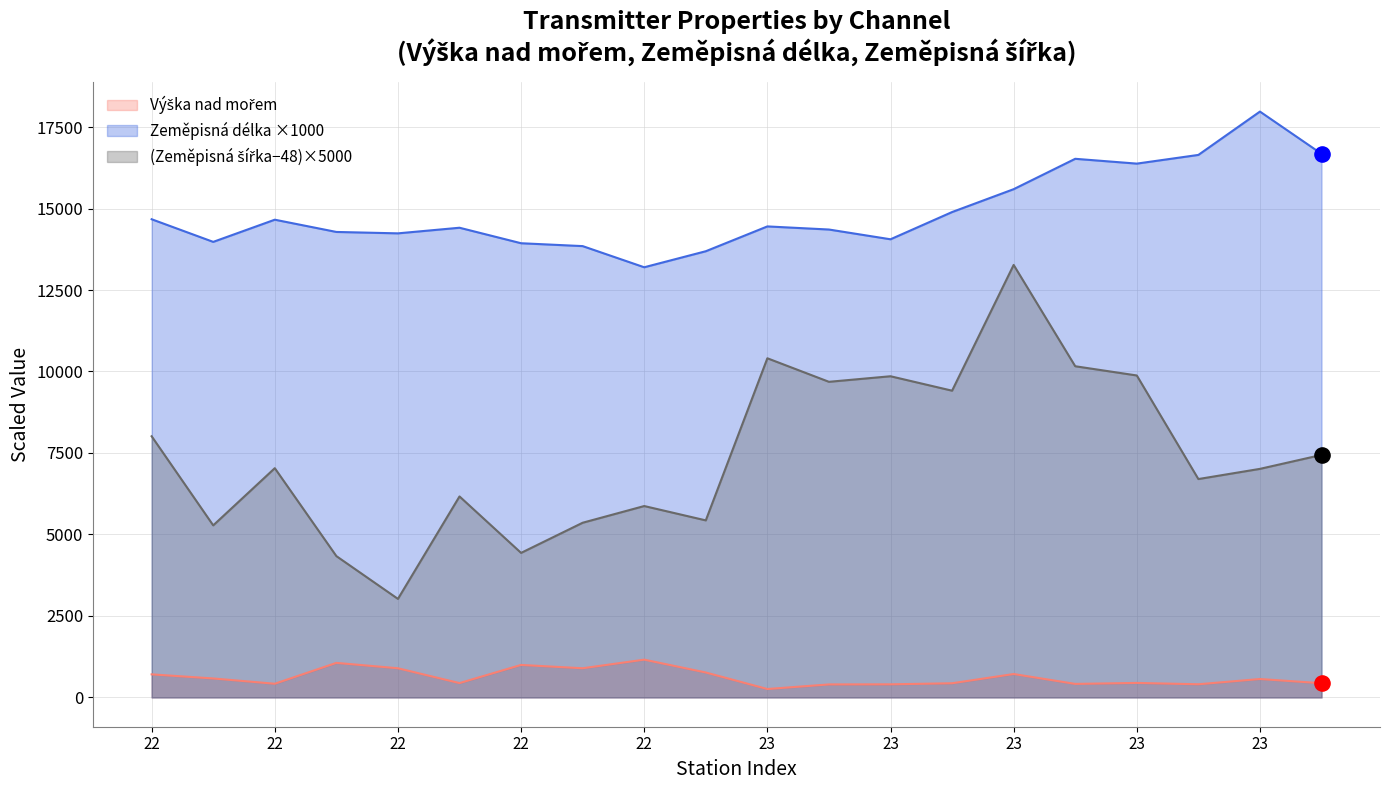

Which series contains the lowest Y value?

Výška nad mořem